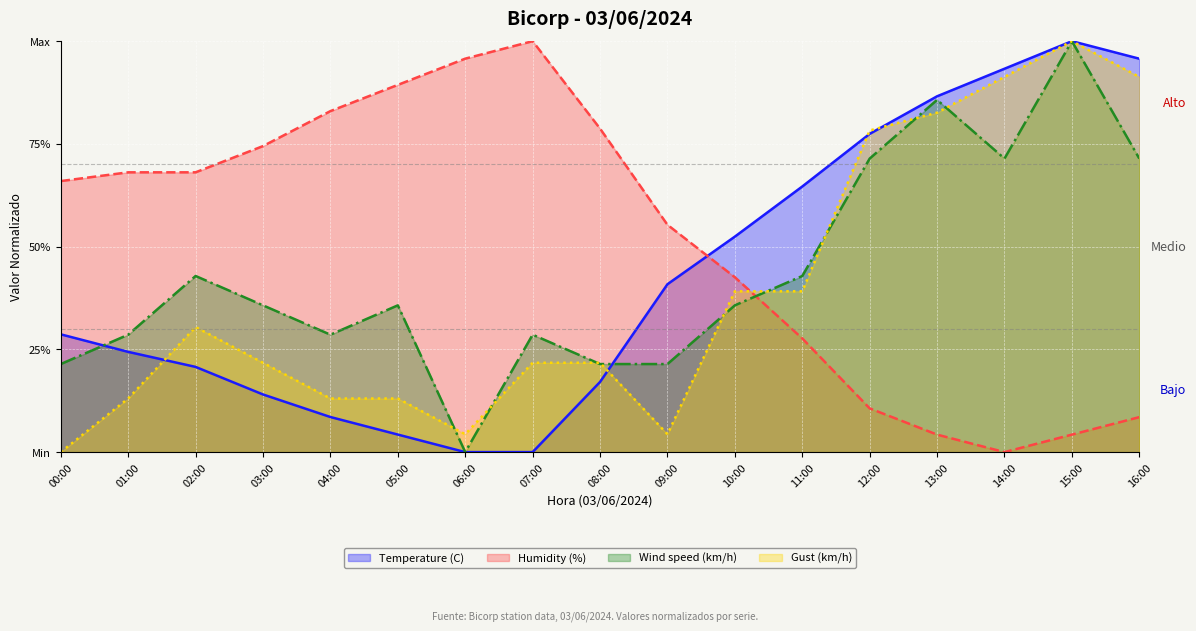

How many categories are shown in the chart?

17